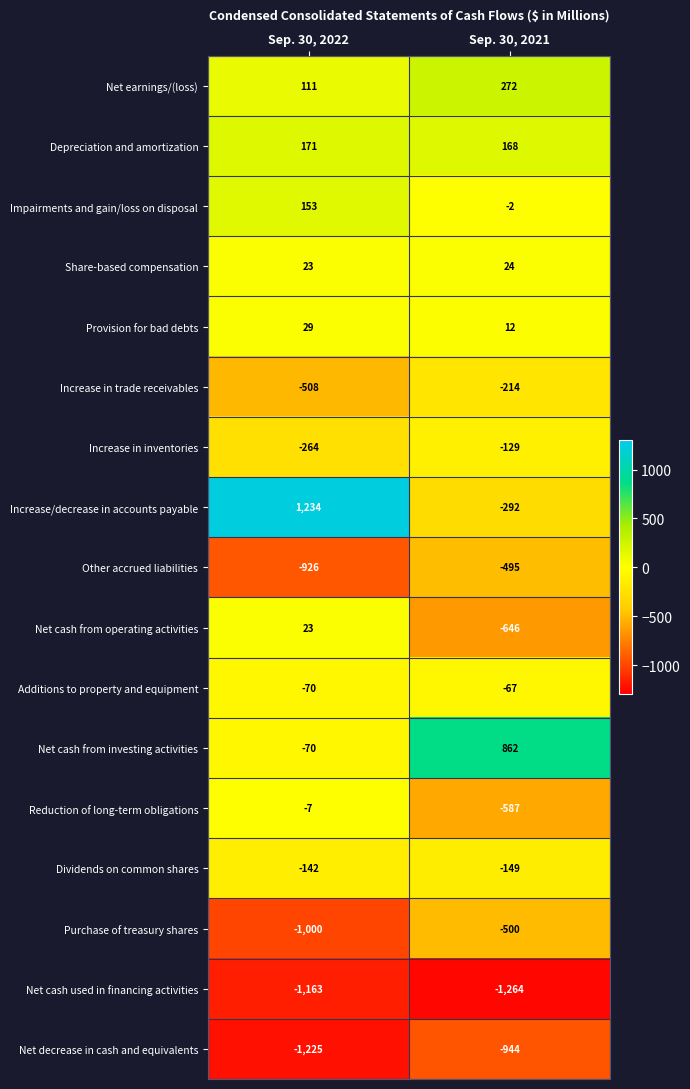

Rank the series by their maximum value, from lowest to highest.

Net cash used in financing activities, Net decrease in cash and equivalents, Purchase of treasury shares, Other accrued liabilities, Increase in trade receivables, Dividends on common shares, Increase in inventories, Additions to property and equipment, Reduction of long-term obligations, Net cash from operating activities, Share-based compensation, Provision for bad debts, Impairments and gain/loss on disposal, Depreciation and amortization, Net earnings/(loss), Net cash from investing activities, Increase/decrease in accounts payable